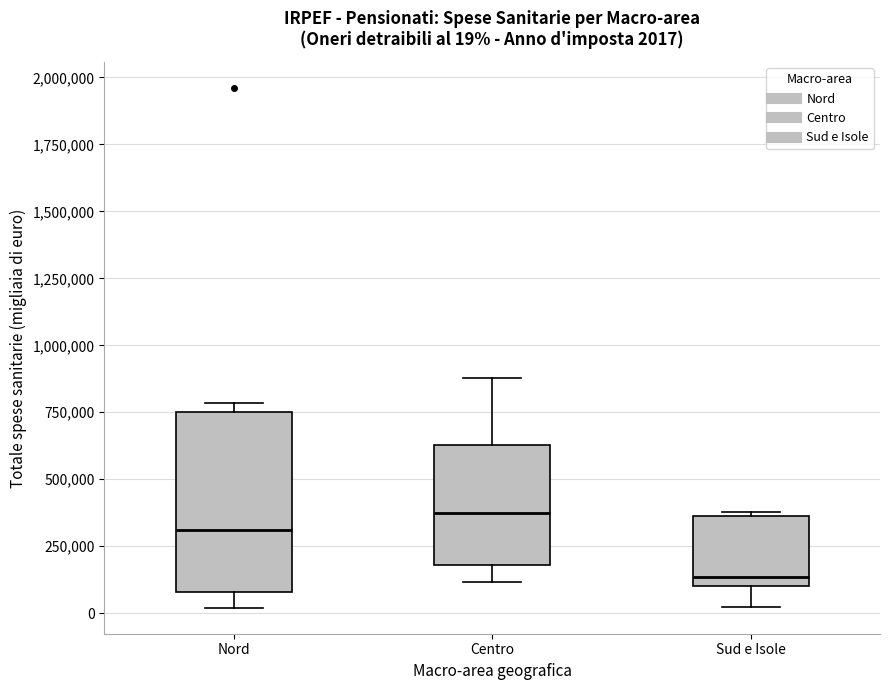

Which box's median line is the highest?

Centro